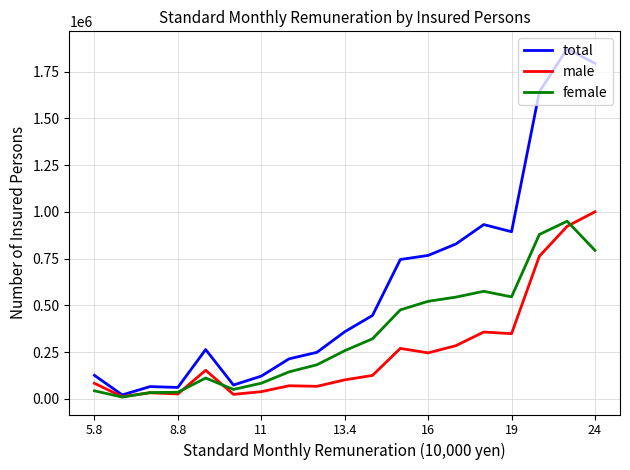

List the series in order of their overall mean, highest first.

total, female, male